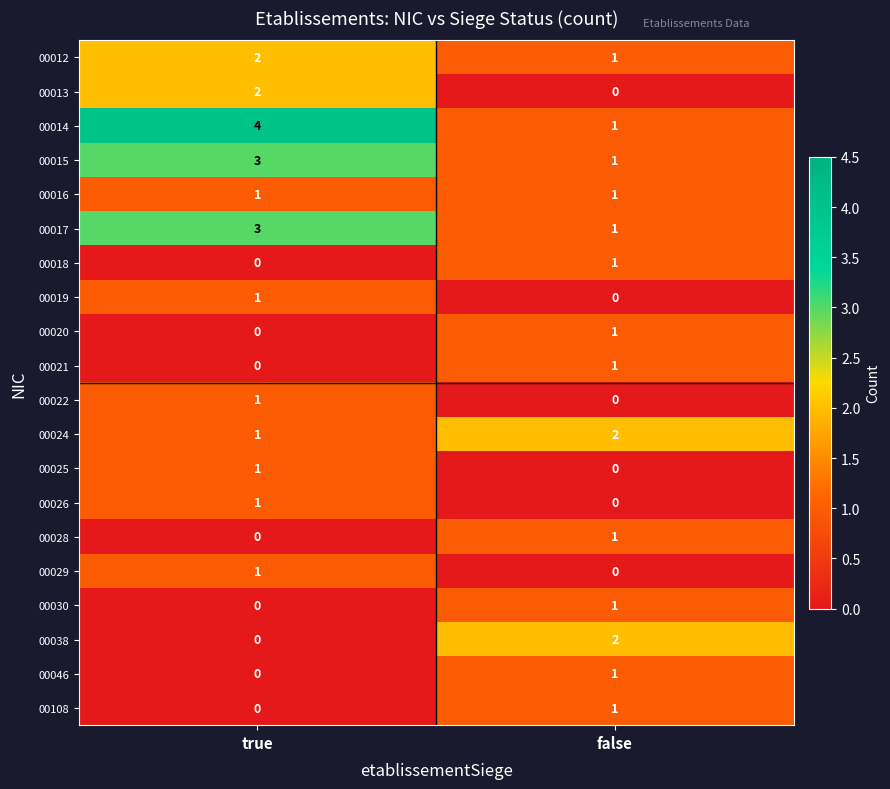

How many values in the 00015 series are below 3?

1